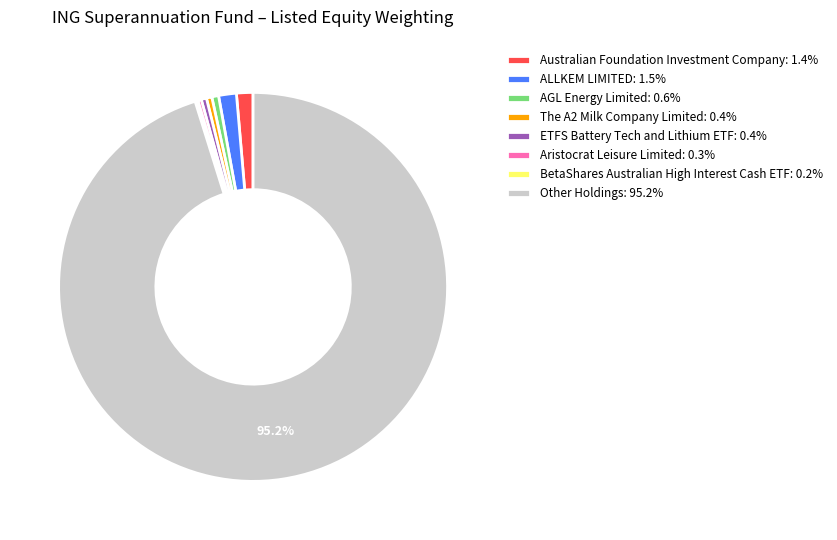

To the nearest percent, what is the difference between the largest and smallest slice percentages?

95%